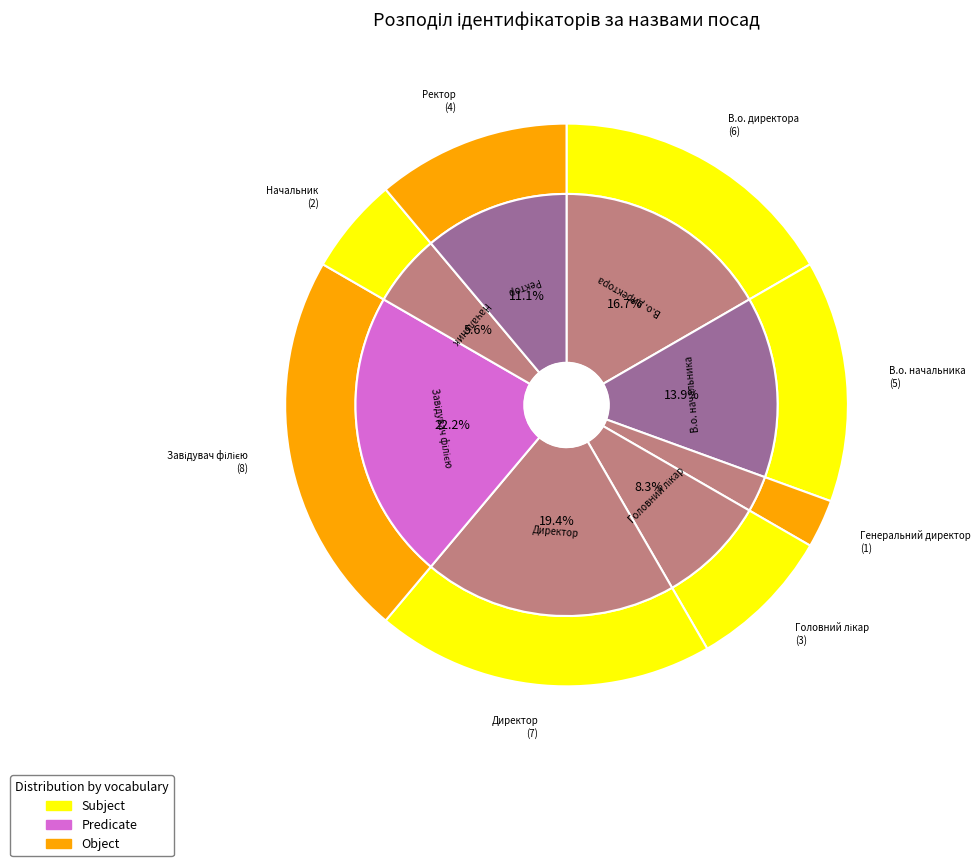

To the nearest percent, what percentage of the pie is Директор?

19%